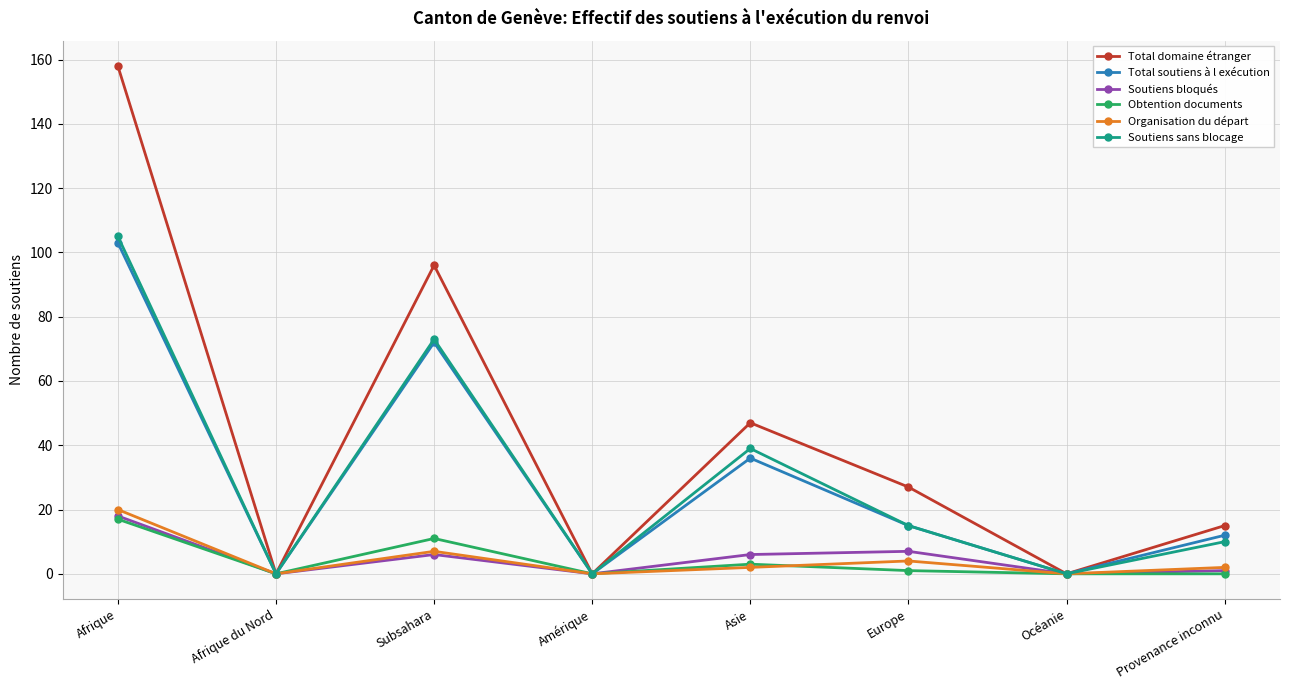

Reading left to right, what are all the values shown in this chart?

Total domaine étranger: Afrique=158	Afrique du Nord=0	Subsahara=96	Amérique=0	Asie=47	Europe=27	Océanie=0	Provenance inconnu=15
Total soutiens à l exécution: Afrique=103	Afrique du Nord=0	Subsahara=72	Amérique=0	Asie=36	Europe=15	Océanie=0	Provenance inconnu=12
Soutiens bloqués: Afrique=18	Afrique du Nord=0	Subsahara=6	Amérique=0	Asie=6	Europe=7	Océanie=0	Provenance inconnu=1
Obtention documents: Afrique=17	Afrique du Nord=0	Subsahara=11	Amérique=0	Asie=3	Europe=1	Océanie=0	Provenance inconnu=0
Organisation du départ: Afrique=20	Afrique du Nord=0	Subsahara=7	Amérique=0	Asie=2	Europe=4	Océanie=0	Provenance inconnu=2
Soutiens sans blocage: Afrique=105	Afrique du Nord=0	Subsahara=73	Amérique=0	Asie=39	Europe=15	Océanie=0	Provenance inconnu=10